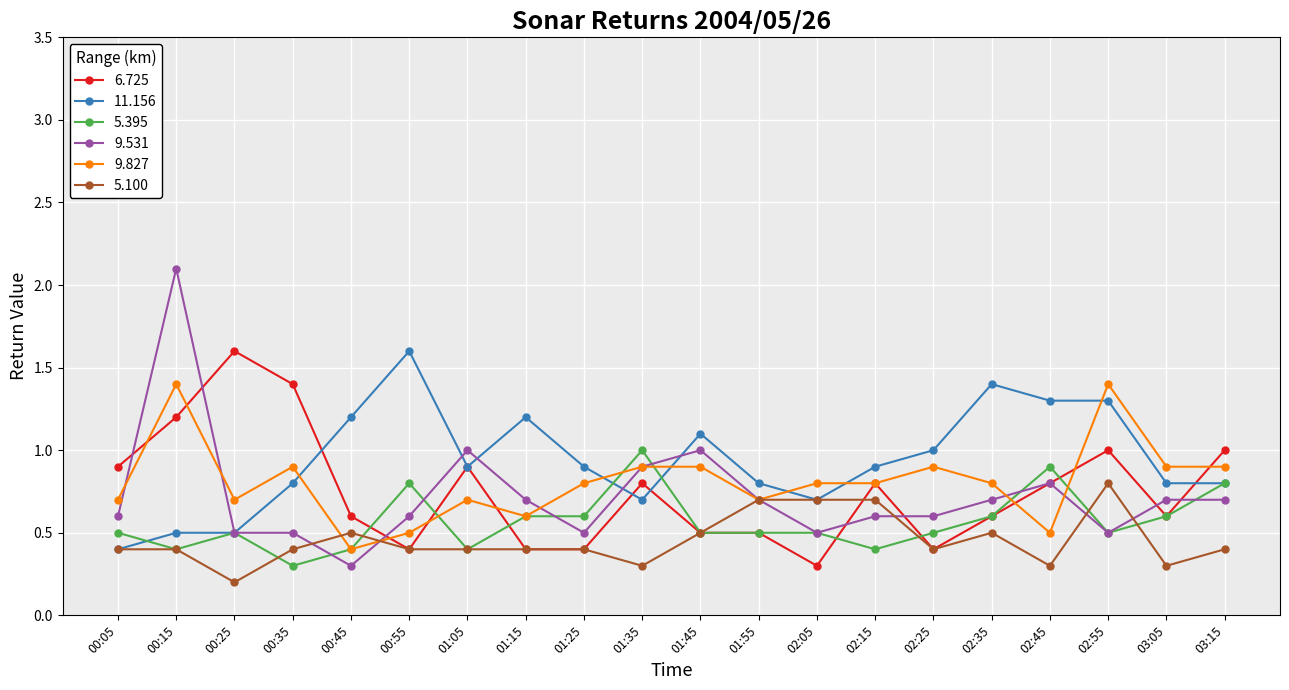

Reading right to left, what are all the values shown in this chart?

6.725: 1.0	0.6	1.0	0.8	0.6	0.4	0.8	0.3	0.5	0.5	0.8	0.4	0.4	0.9	0.4	0.6	1.4	1.6	1.2	0.9
11.156: 0.8	0.8	1.3	1.3	1.4	1.0	0.9	0.7	0.8	1.1	0.7	0.9	1.2	0.9	1.6	1.2	0.8	0.5	0.5	0.4
5.395: 0.8	0.6	0.5	0.9	0.6	0.5	0.4	0.5	0.5	0.5	1.0	0.6	0.6	0.4	0.8	0.4	0.3	0.5	0.4	0.5
9.531: 0.7	0.7	0.5	0.8	0.7	0.6	0.6	0.5	0.7	1.0	0.9	0.5	0.7	1.0	0.6	0.3	0.5	0.5	2.1	0.6
9.827: 0.9	0.9	1.4	0.5	0.8	0.9	0.8	0.8	0.7	0.9	0.9	0.8	0.6	0.7	0.5	0.4	0.9	0.7	1.4	0.7
5.100: 0.4	0.3	0.8	0.3	0.5	0.4	0.7	0.7	0.7	0.5	0.3	0.4	0.4	0.4	0.4	0.5	0.4	0.2	0.4	0.4